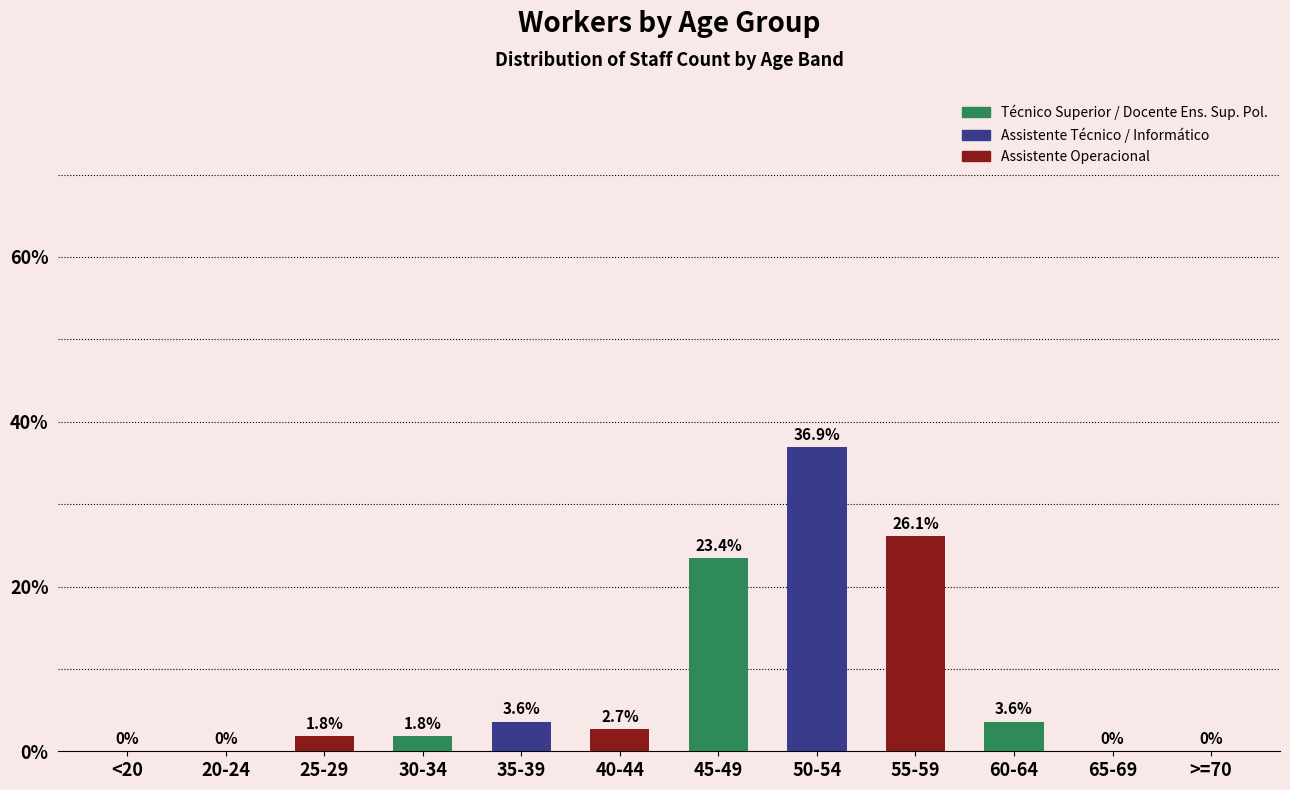

Reading left to right, extract all data points from this chart.

<20=0.0	20-24=0.0	25-29=1.8	30-34=1.8	35-39=3.6	40-44=2.7	45-49=23.4	50-54=36.9	55-59=26.1	60-64=3.6	65-69=0.0	>=70=0.0